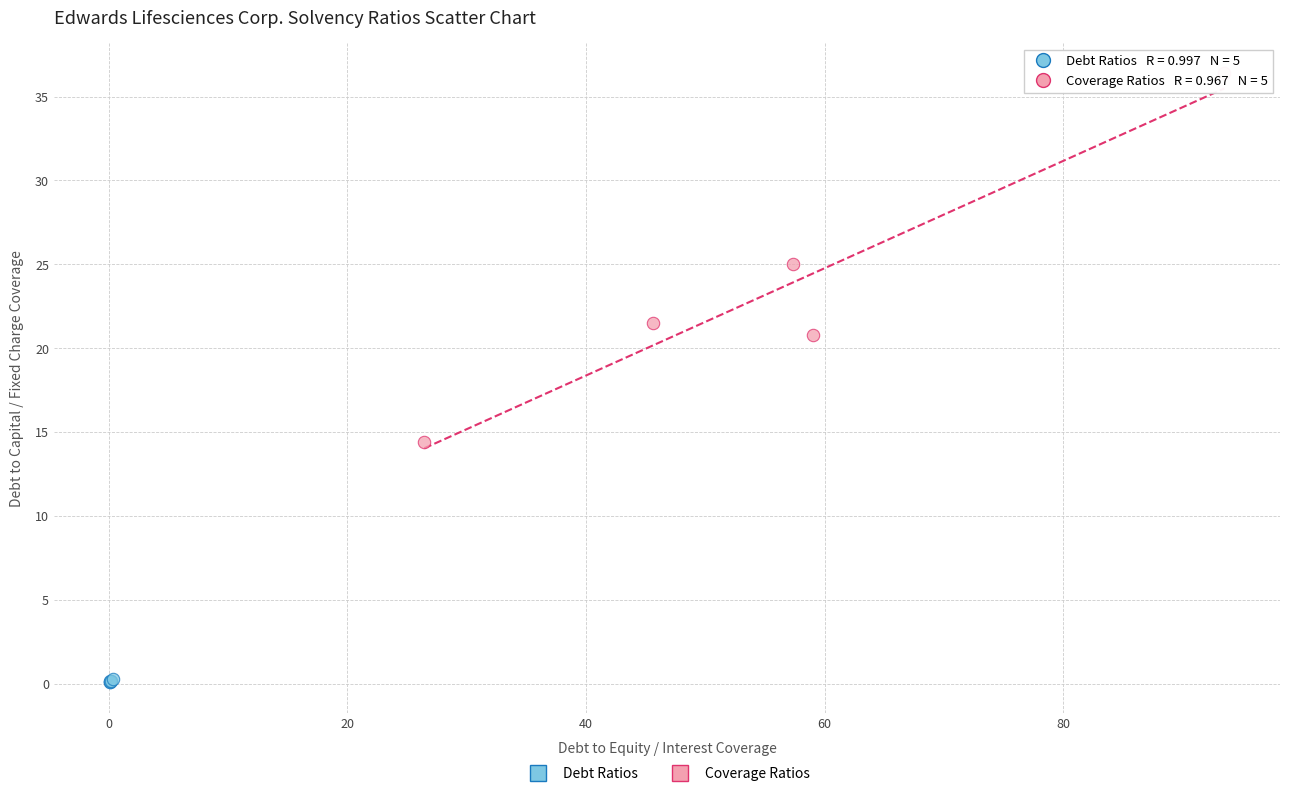

Which series has the widest spread of Y values?

Coverage Ratios